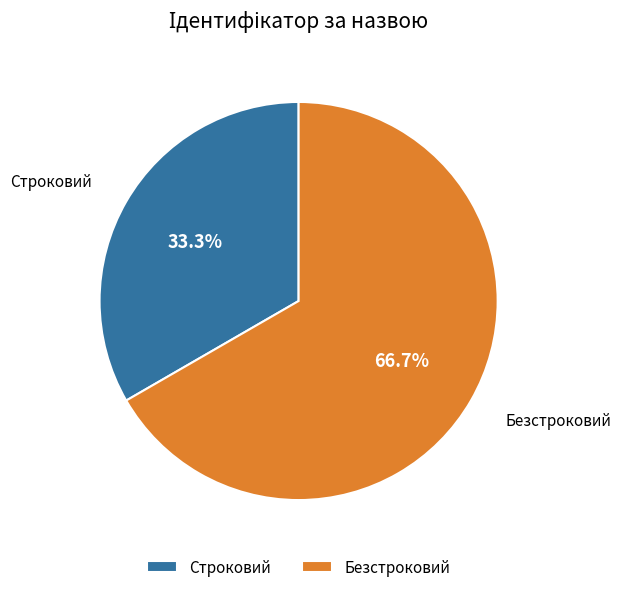

To the nearest percent, what percentage of the pie is Безстроковий?

67%